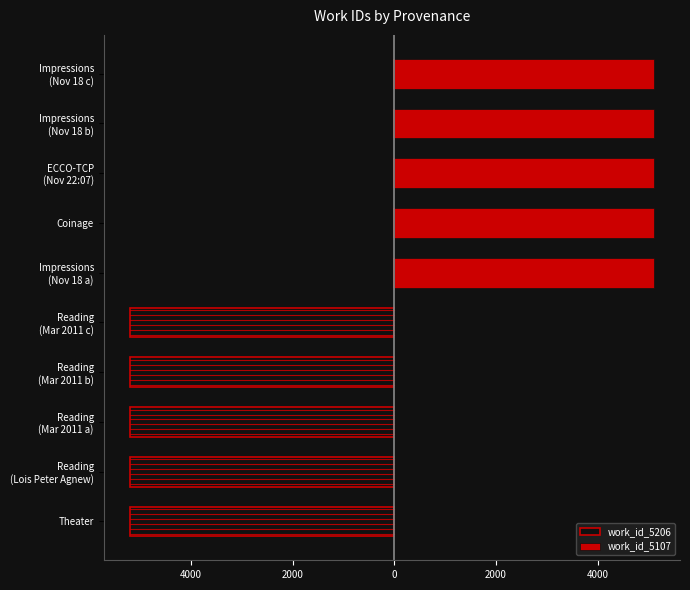

Reading left to right, extract all data points from this chart.

work_id_5206: -5206	-5206	-5206	-5206	-5206	0	0	0	0	0
work_id_5107: 0	0	0	0	0	5107	5107	5107	5107	5107